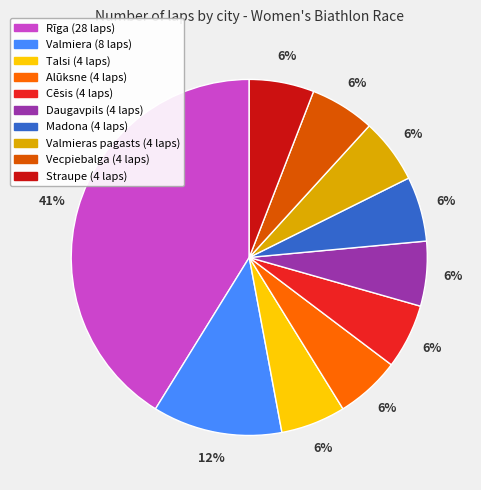

Count the number of slices in the pie.

10